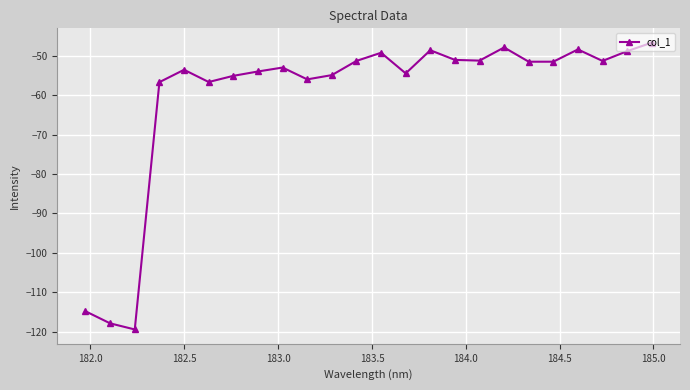

What is the minimum value shown in the chart?

-119.4